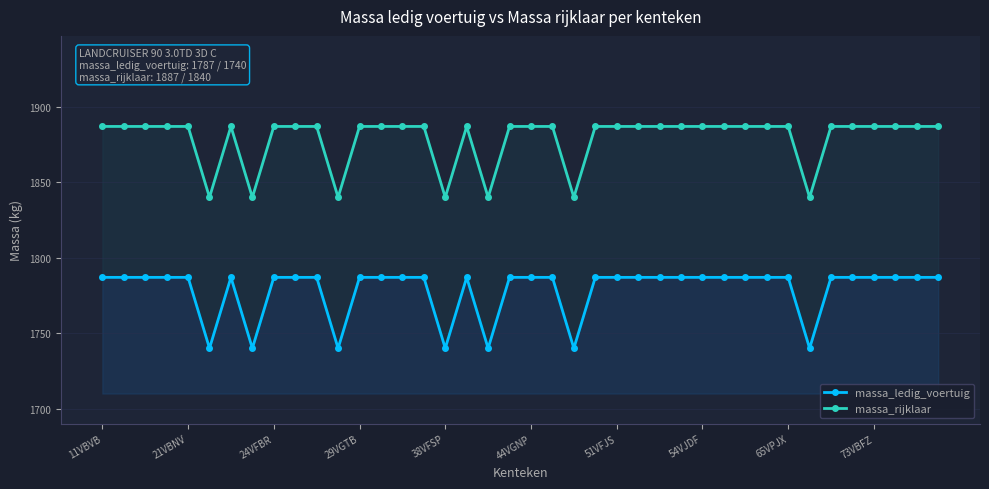

True or false: massa_rijklaar and massa_ledig_voertuig intersect in this chart.

False